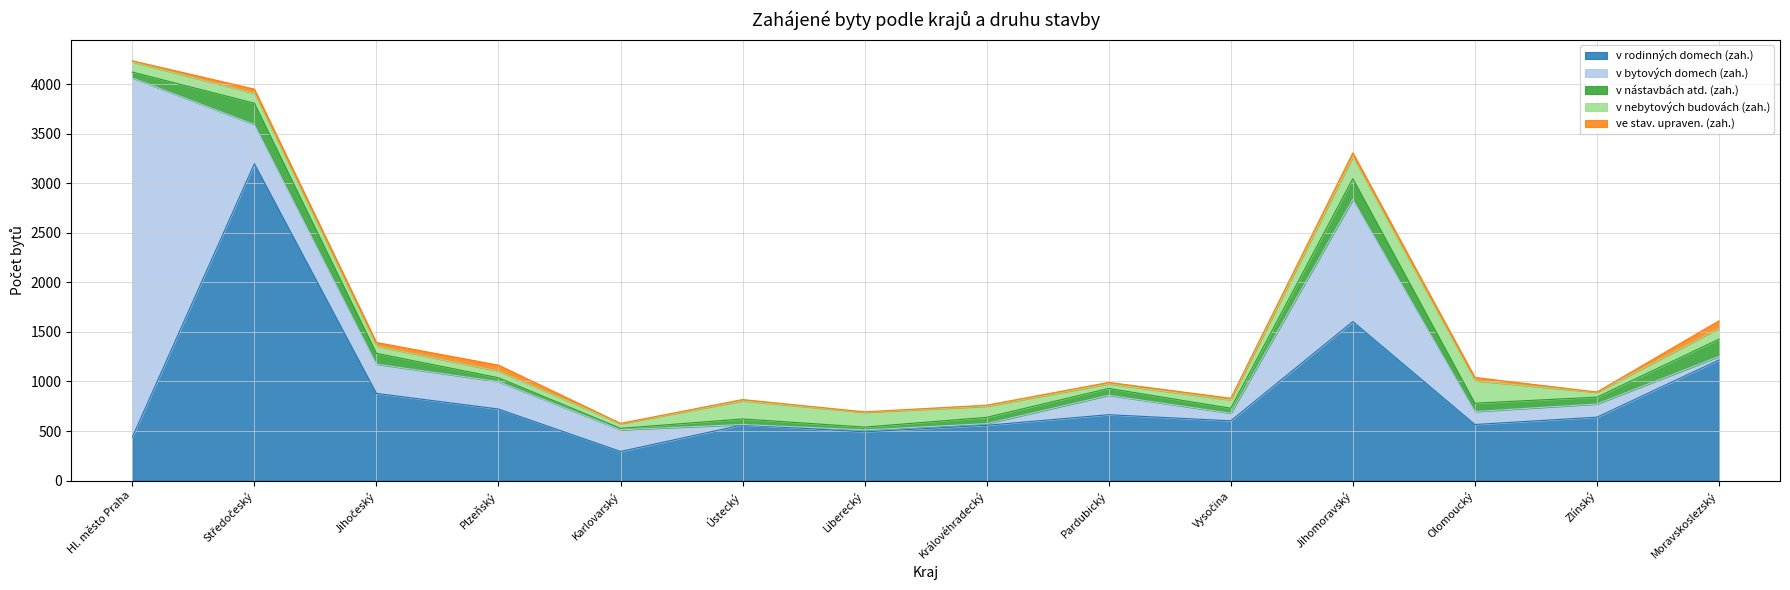

What is the label of the 11th point from the right?

Plzeňský